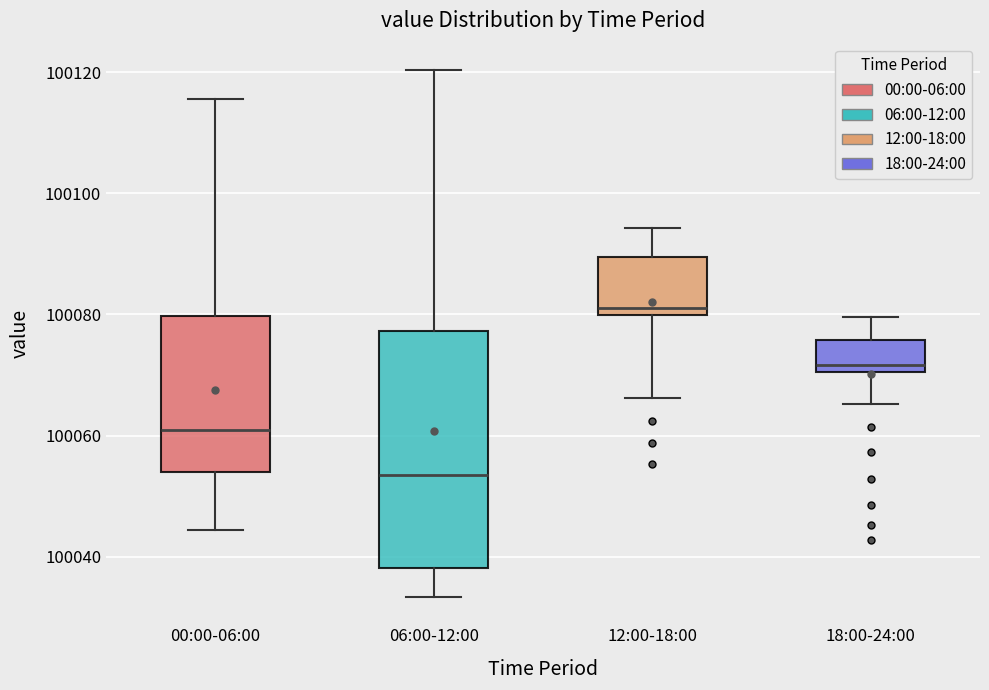

Reading left to right, read every box against the y-axis: the position of its median line, the range the box covers, and the ends of its whiskers. The values are not printed on the chart, so give them approximately, as read against the axis.

00:00-06:00: median 100060, box 100054 to 100080, whiskers 100044 to 100116
06:00-12:00: median 100054, box 100038 to 100078, whiskers 100034 to 100120
12:00-18:00: median 100082, box 100080 to 100090, whiskers 100066 to 100094
18:00-24:00: median 100072, box 100070 to 100076, whiskers 100066 to 100080